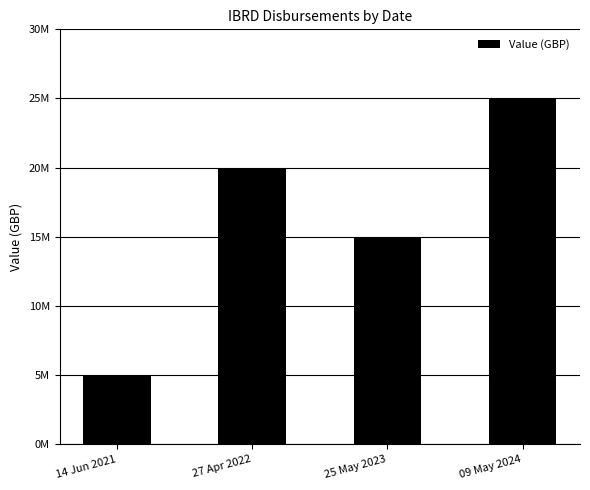

Between 09 May 2024 and 25 May 2023, which is larger?

09 May 2024